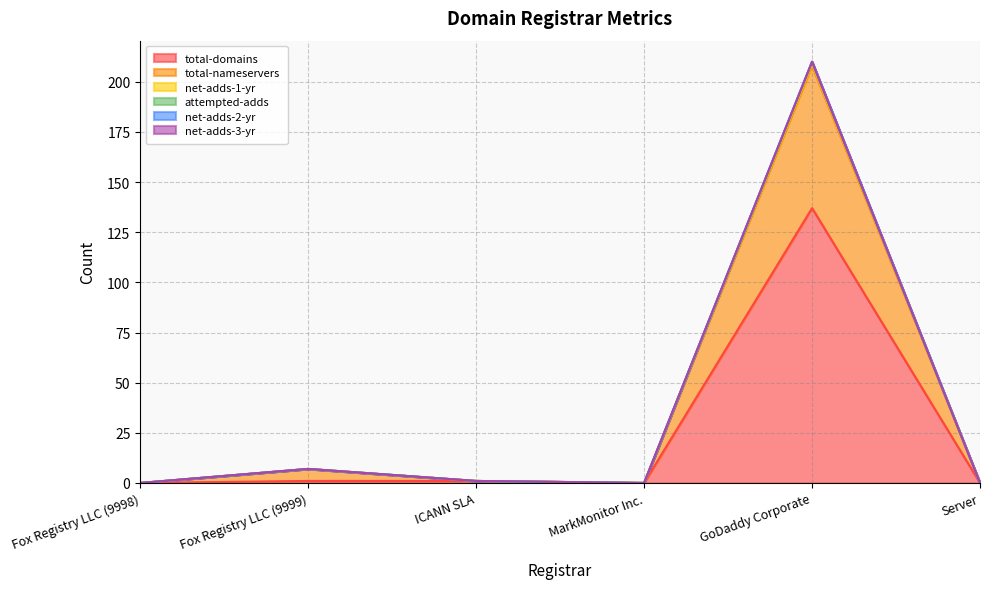

Does the chart have visible grid lines?

Yes